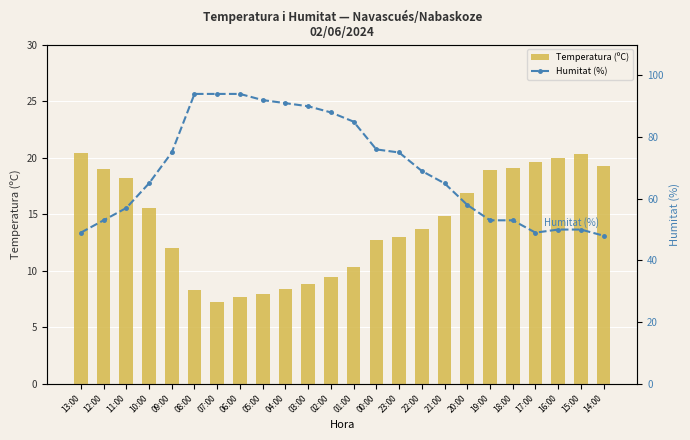

What is the difference between the highest and lowest values at 02:00?

78.6